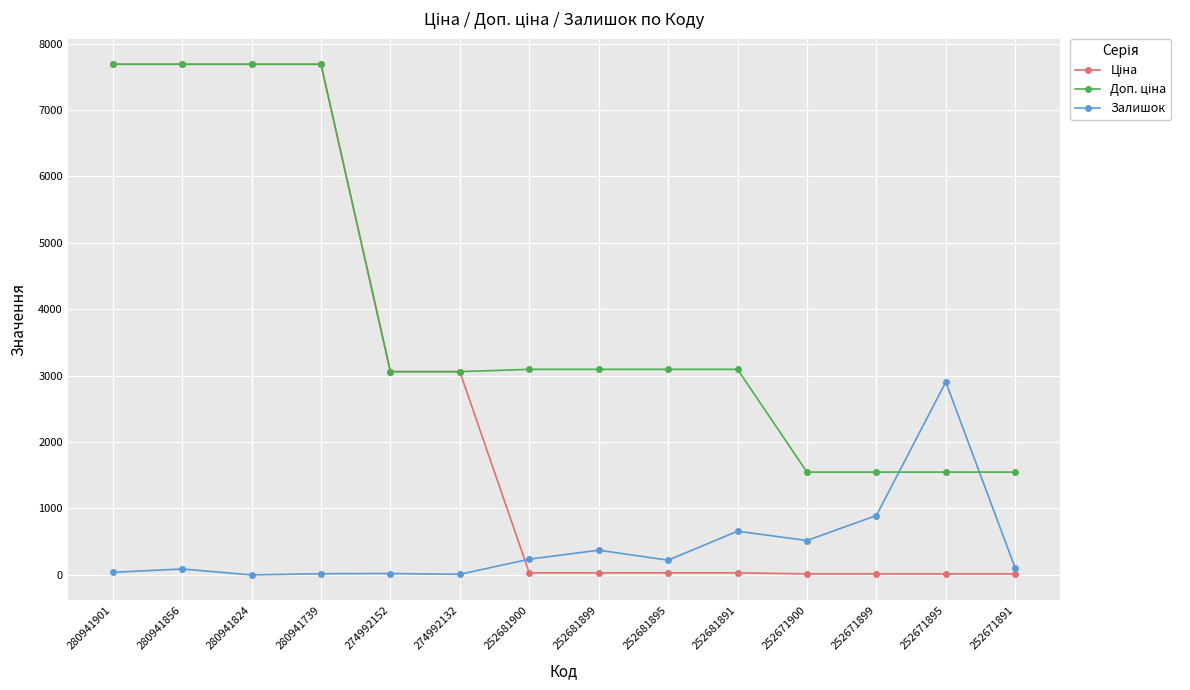

At how many categories does at least one series exceed 2009?

11